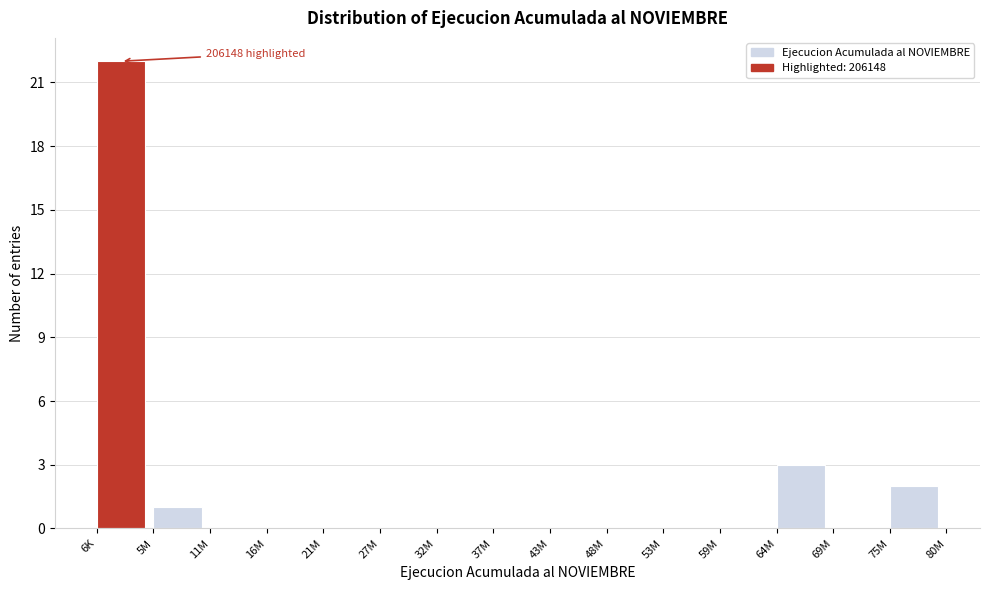

Reading left to right, what are all the values shown in this chart?

6K=22	5M=1	11M=0	16M=0	21M=0	27M=0	32M=0	37M=0	43M=0	48M=0	53M=0	59M=0	64M=3	69M=0	75M=2